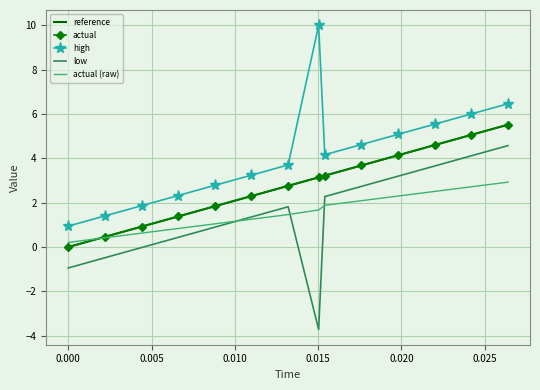

Which series has the largest total across all categories?

high